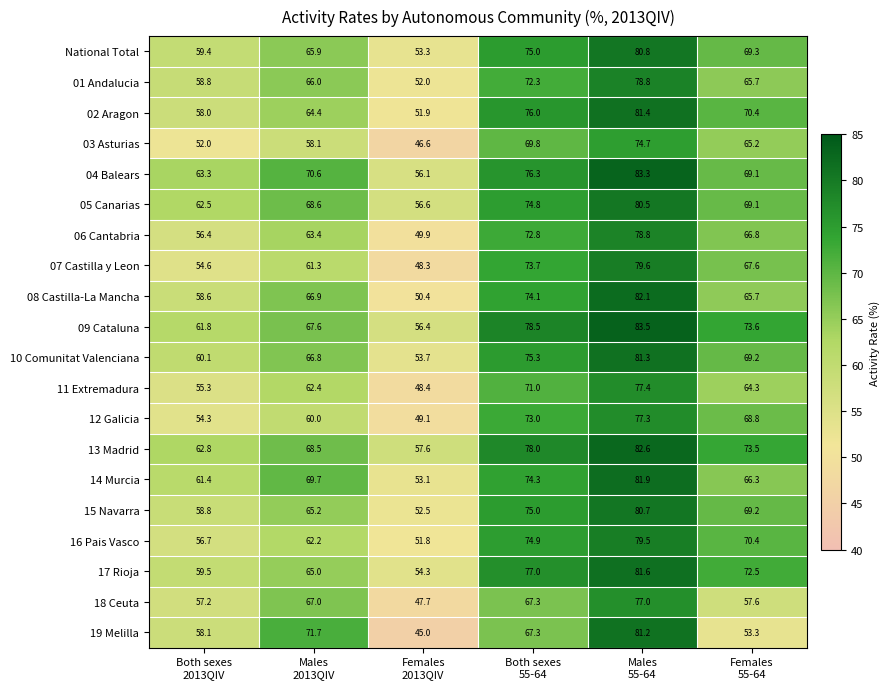

What is the difference between the maximum and minimum values in the National Total series?

27.5